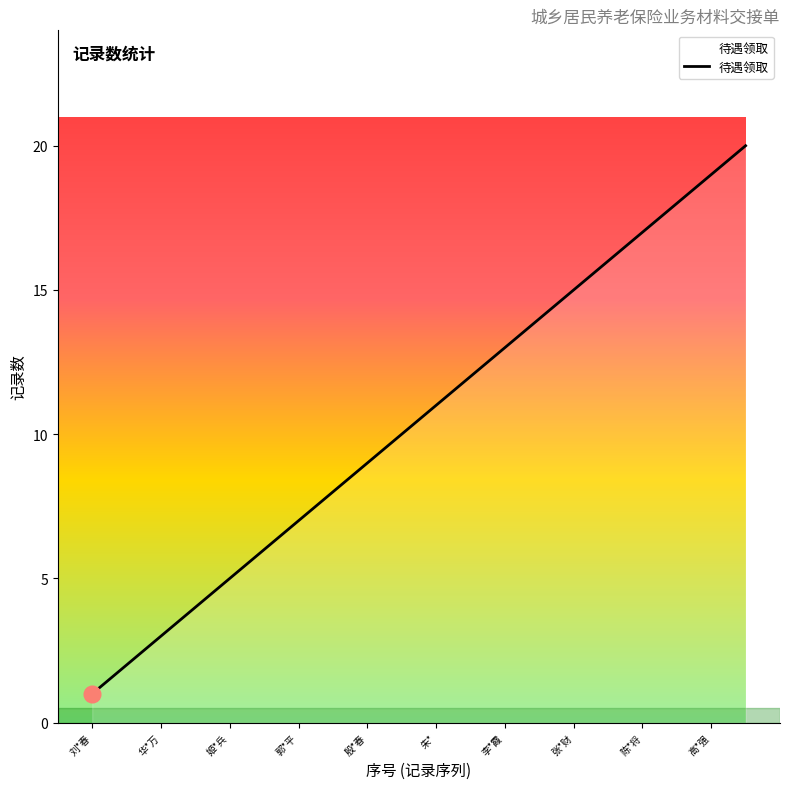

What is the maximum value shown in the chart?

20